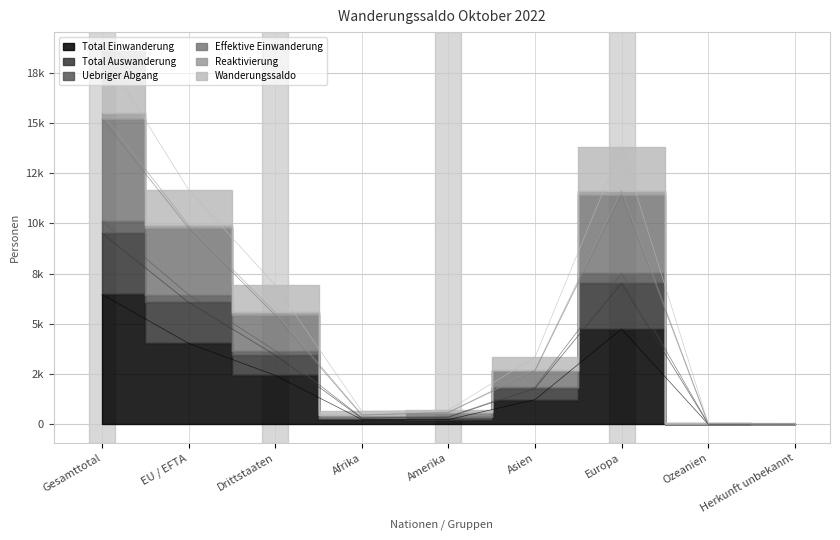

What is the label of the 4th point from the left?

Afrika